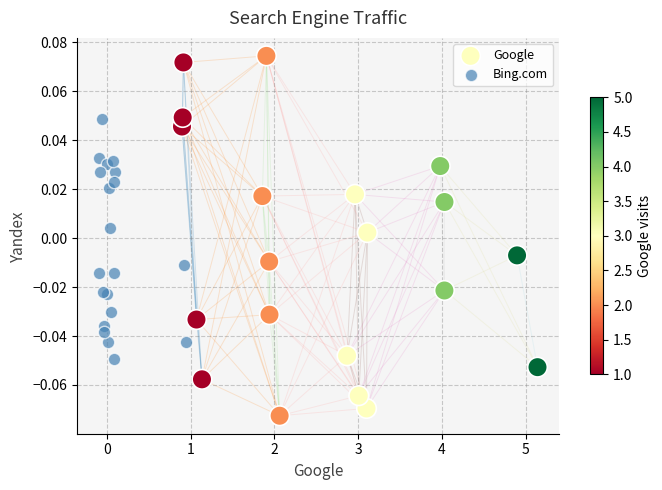

What are all the series names shown in the legend?

Google, Bing.com